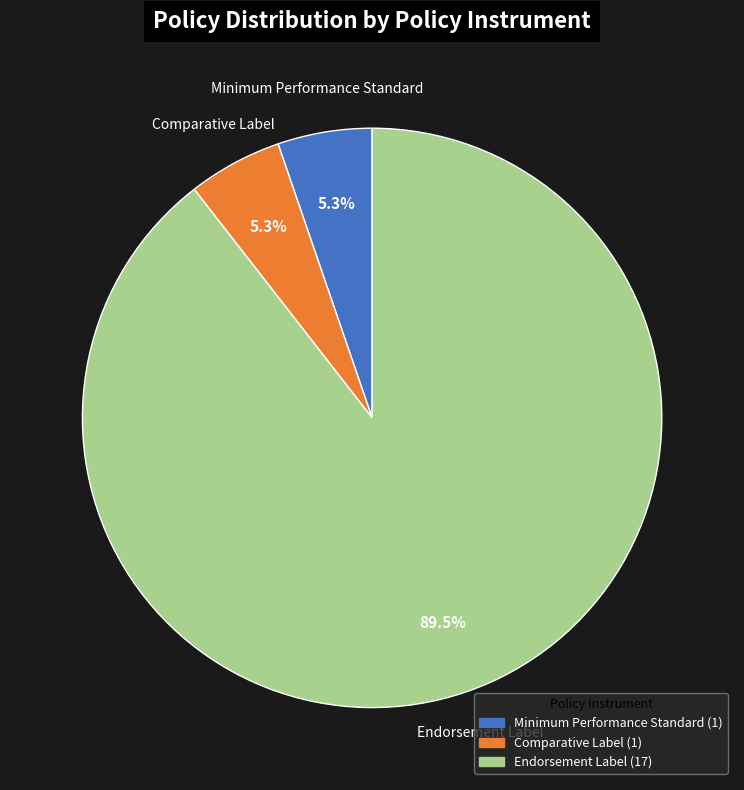

Is there a majority slice in this chart?

Yes